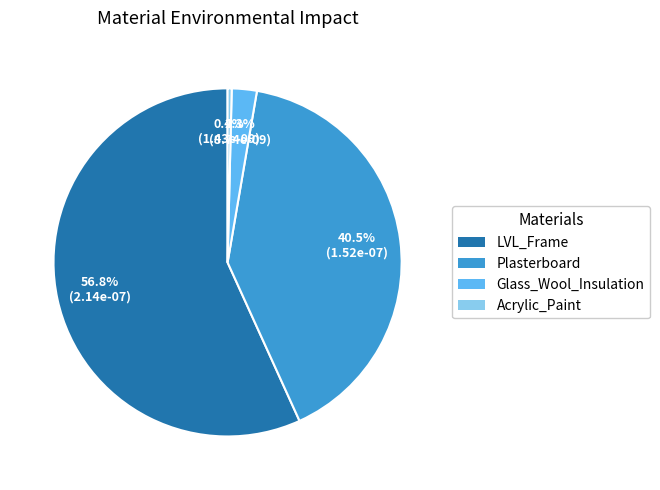

To the nearest percent, what portion does Glass_Wool_Insulation represent?

2%